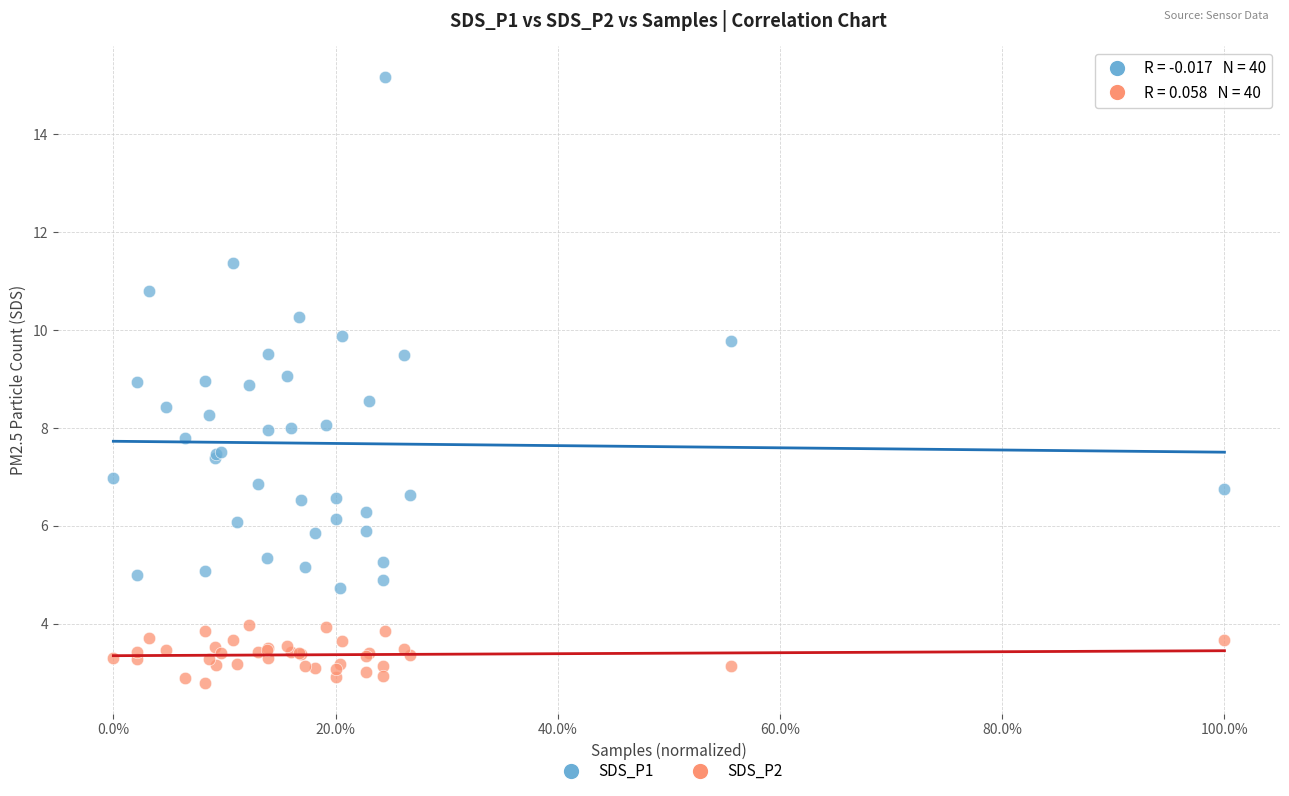

What are all the series names shown in the legend?

SDS_P1, SDS_P2